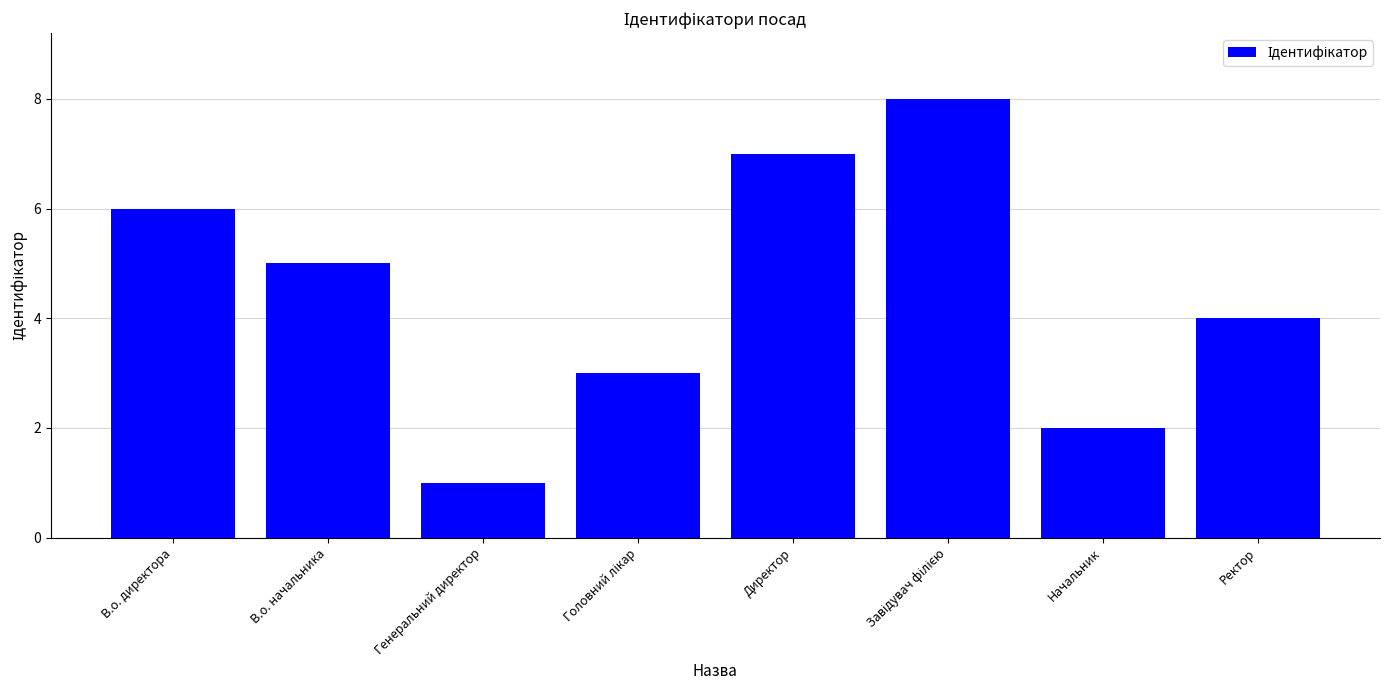

Reading left to right, extract all data points from this chart.

6	5	1	3	7	8	2	4